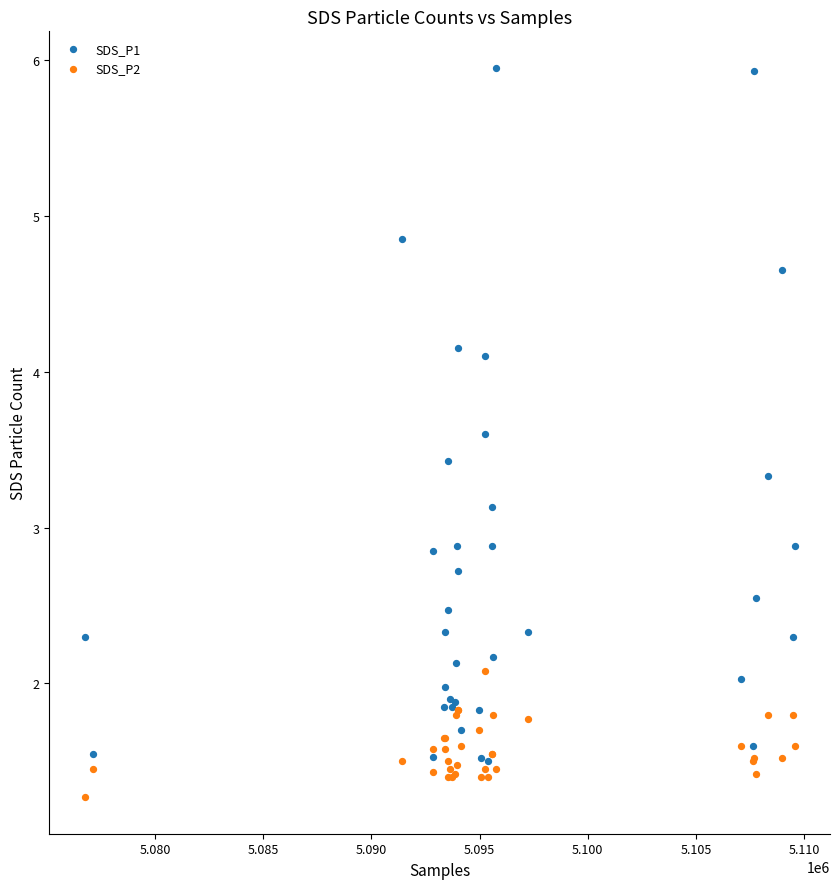

Which series reaches the minimum Y coordinate?

SDS_P2